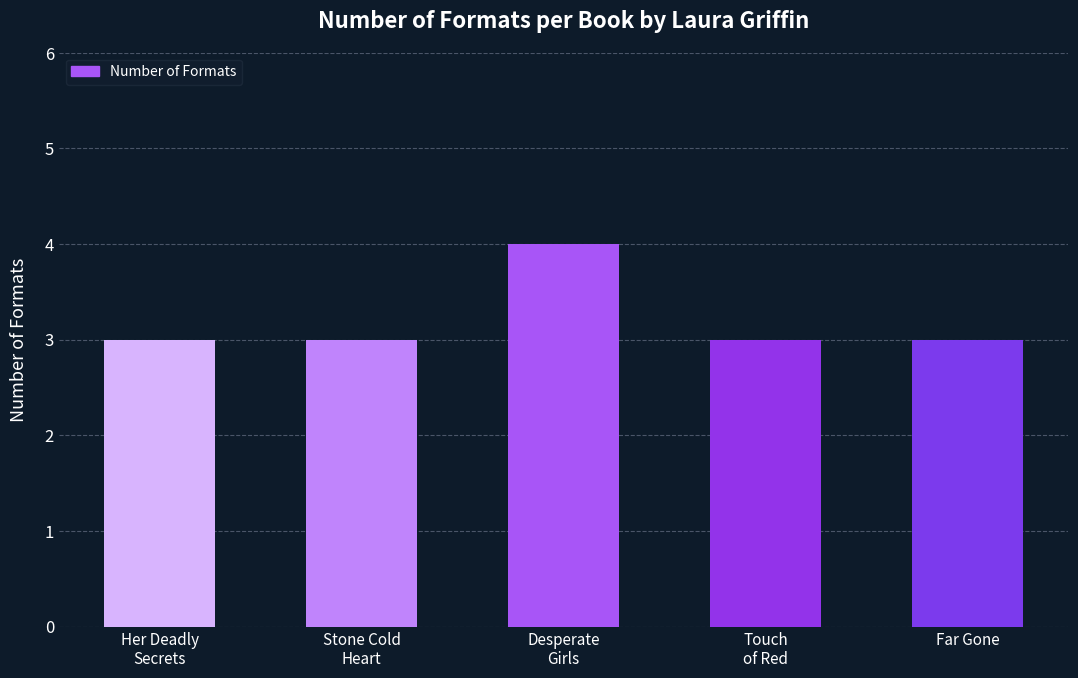

What is the value of the 3rd bar from the left?

4